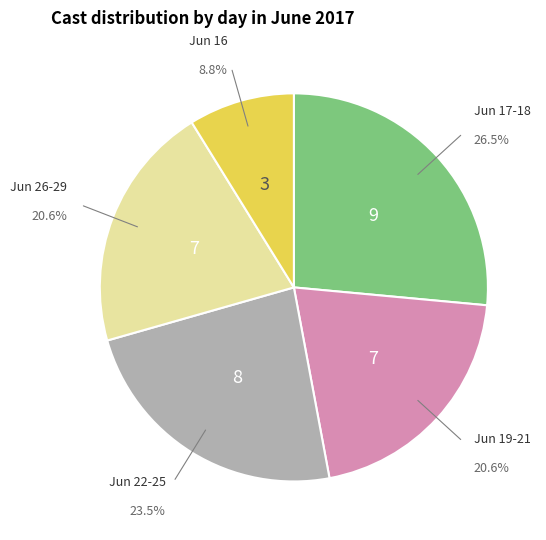

Does any single category account for the majority?

No